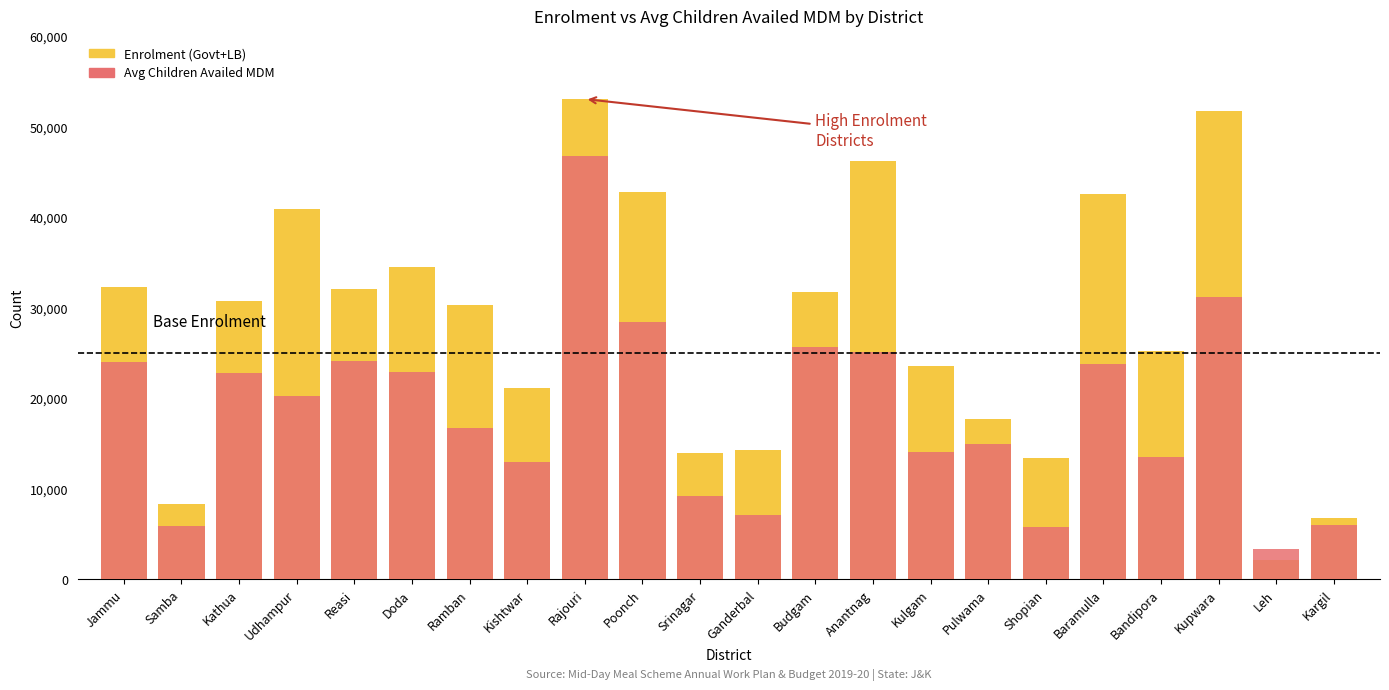

The value of Enrolment (Govt+LB) at Kulgam is 23547.0. True or false?

True